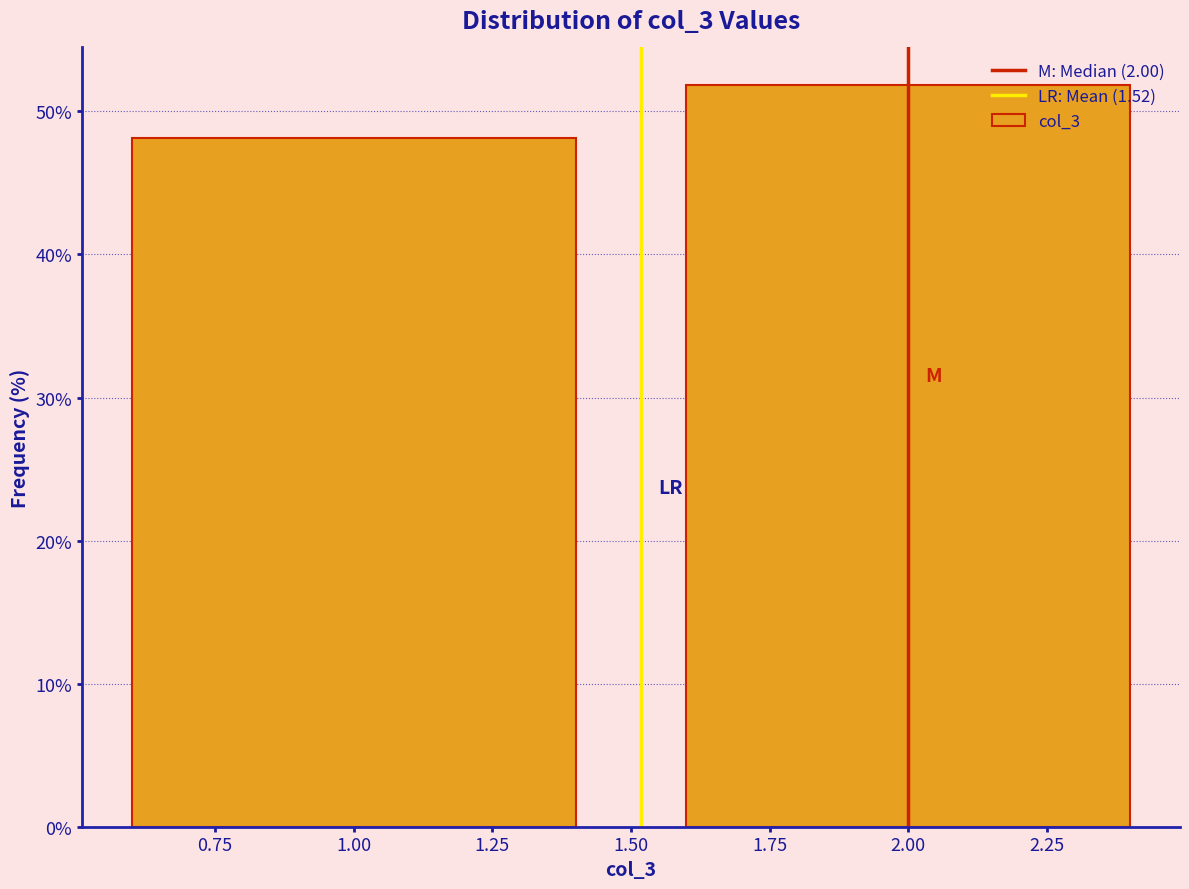

What is the height of the bar covering 0.5 to 1.5 on the x-axis? The values are not printed on the chart, so give them approximately, as read against the axis.

48